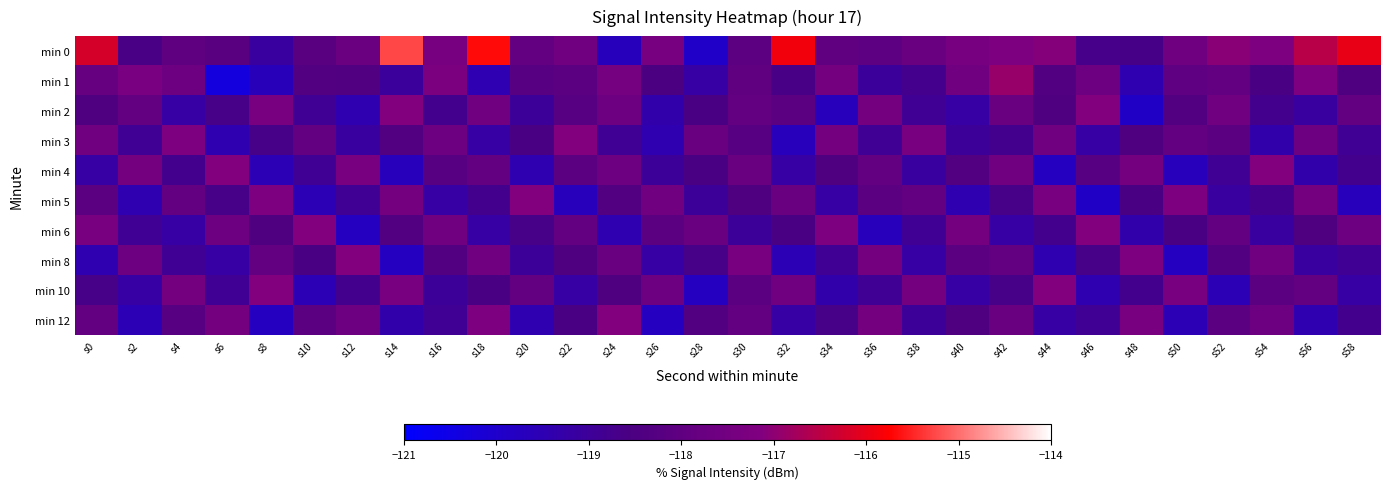

What is the total value across all series at s48?

-1185.2